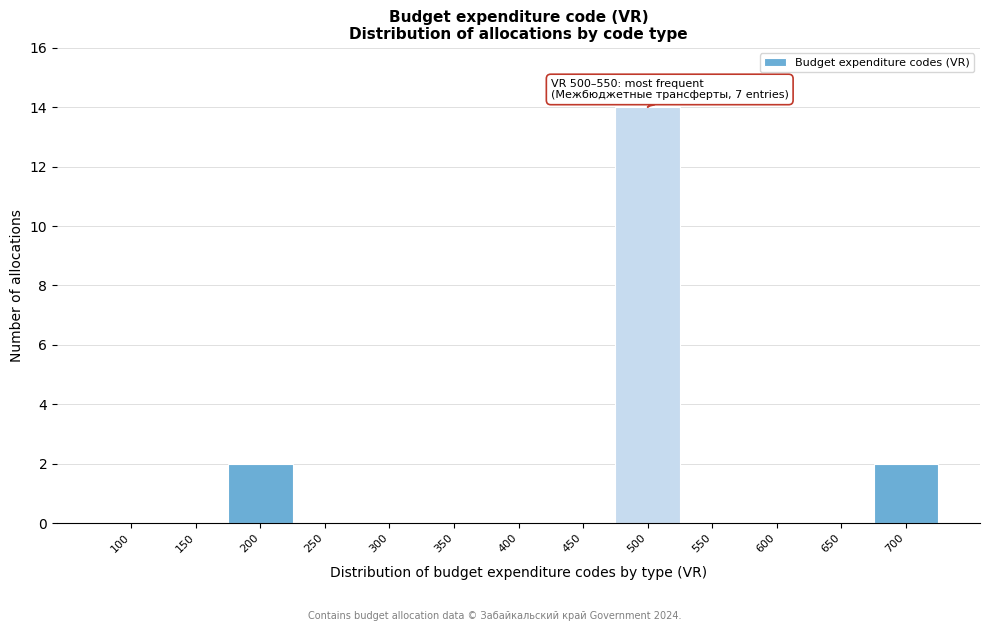

Reading left to right, transcribe all the data shown in this chart.

100=0	150=0	200=2	250=0	300=0	350=0	400=0	450=0	500=14	550=0	600=0	650=0	700=2